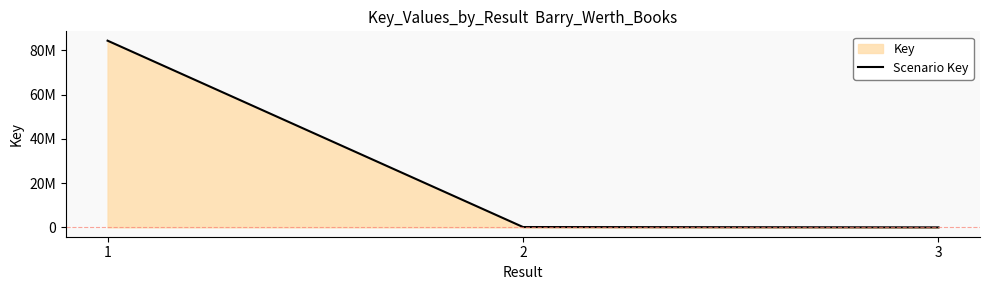

Reading left to right, extract all data points from this chart.

84384228	161067	3773